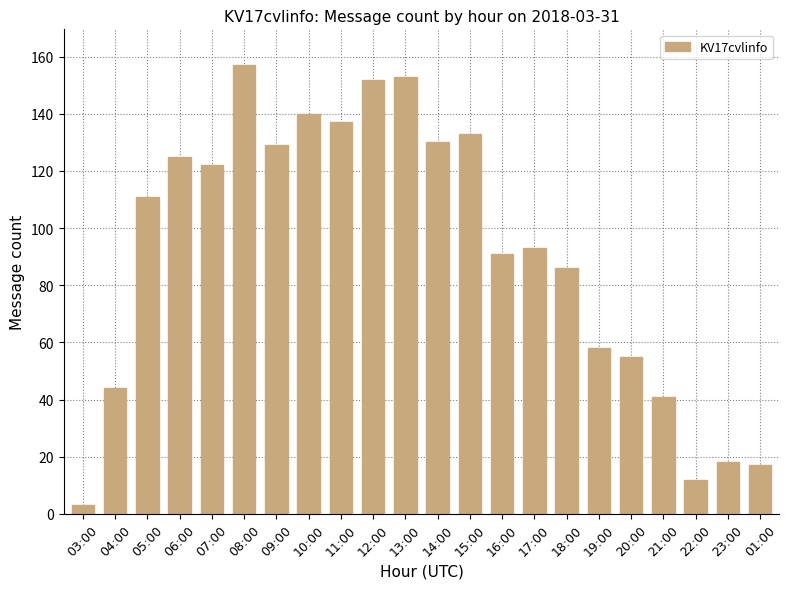

What is the smallest value displayed?

3